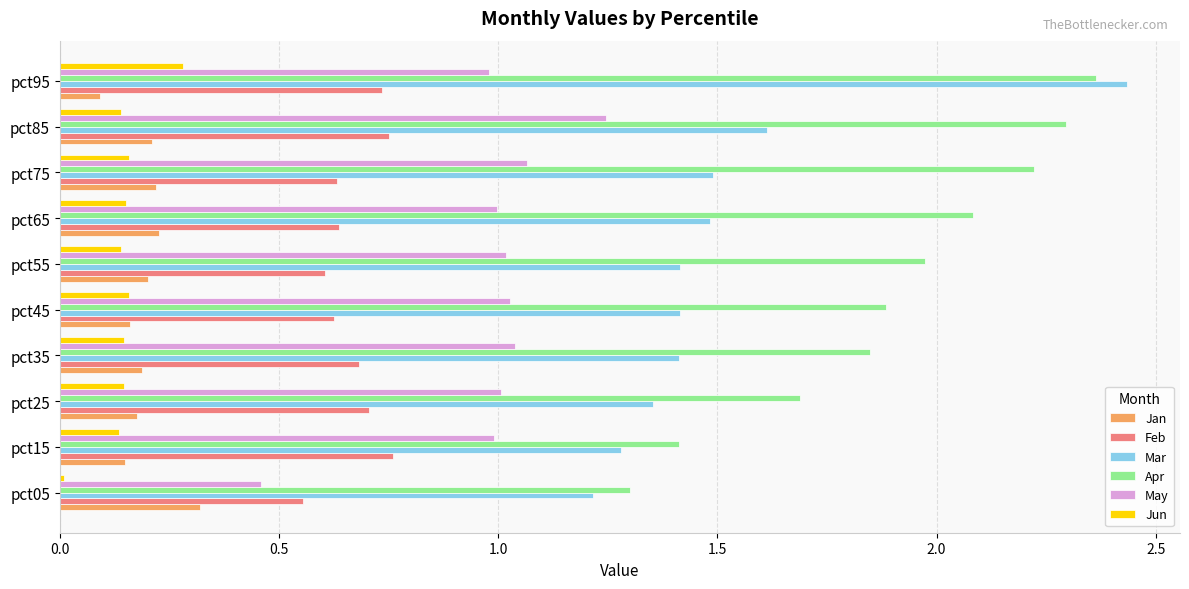

Which series has the largest range (max minus min)?

Mar